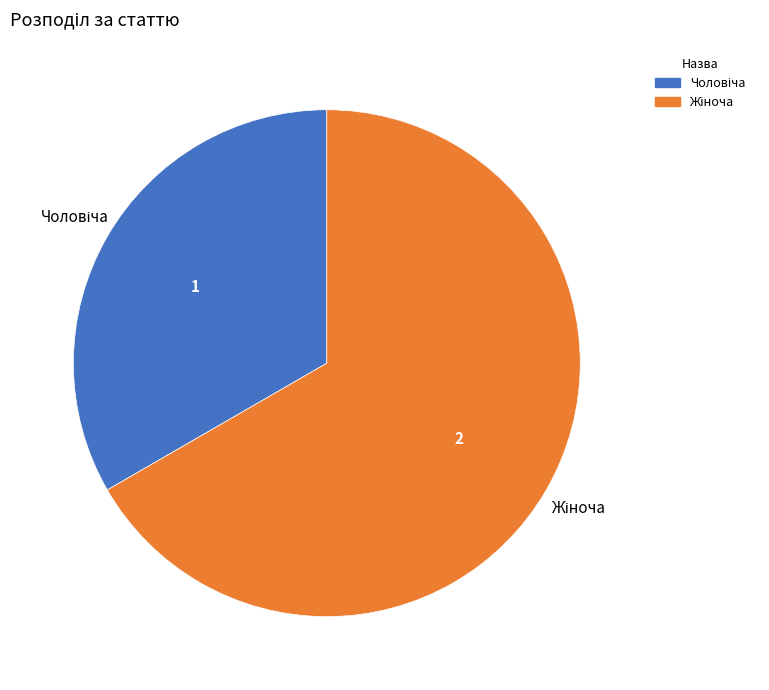

Is there a majority slice in this chart?

Yes